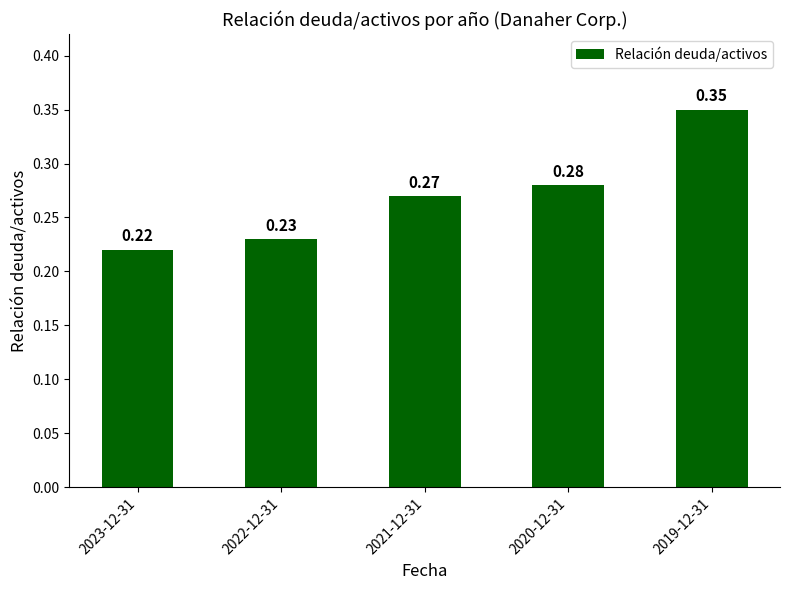

Rank the categories by value from lowest to highest.

2023-12-31, 2022-12-31, 2021-12-31, 2020-12-31, 2019-12-31